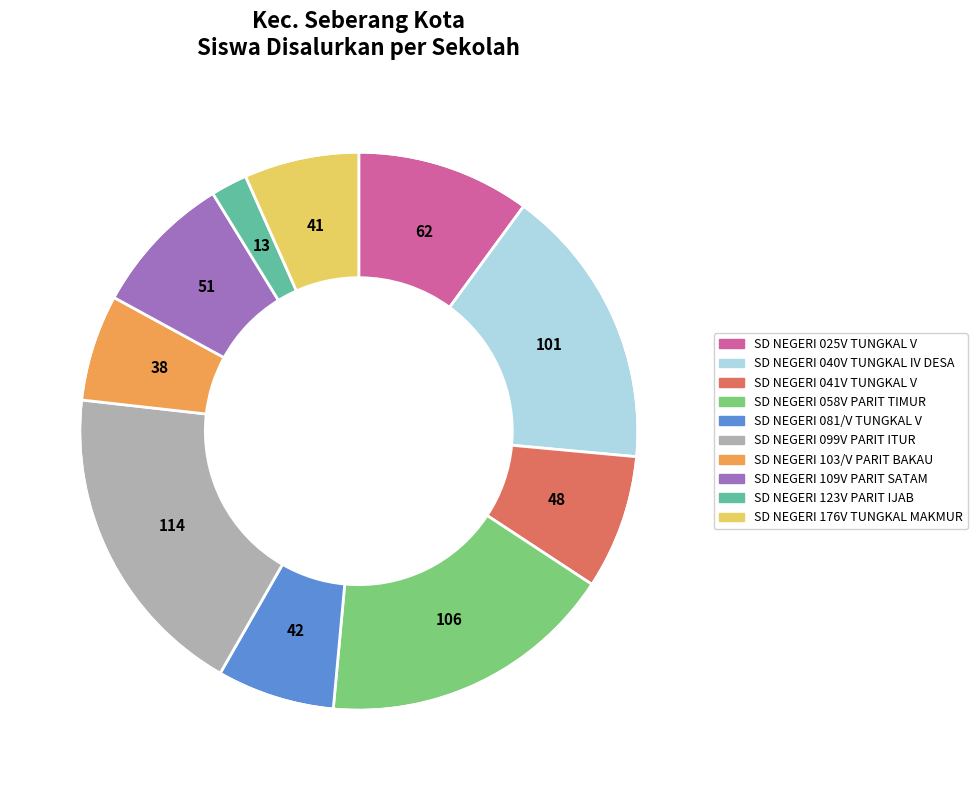

Is it true that SD NEGERI 109V PARIT SATAM is 8% of the pie?

True